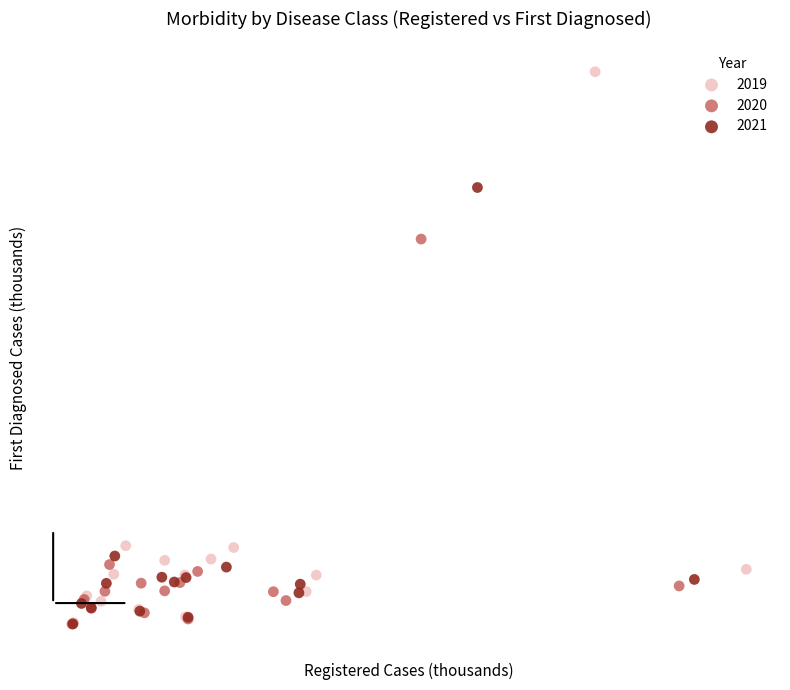

What are all the series names shown in the legend?

2019, 2020, 2021